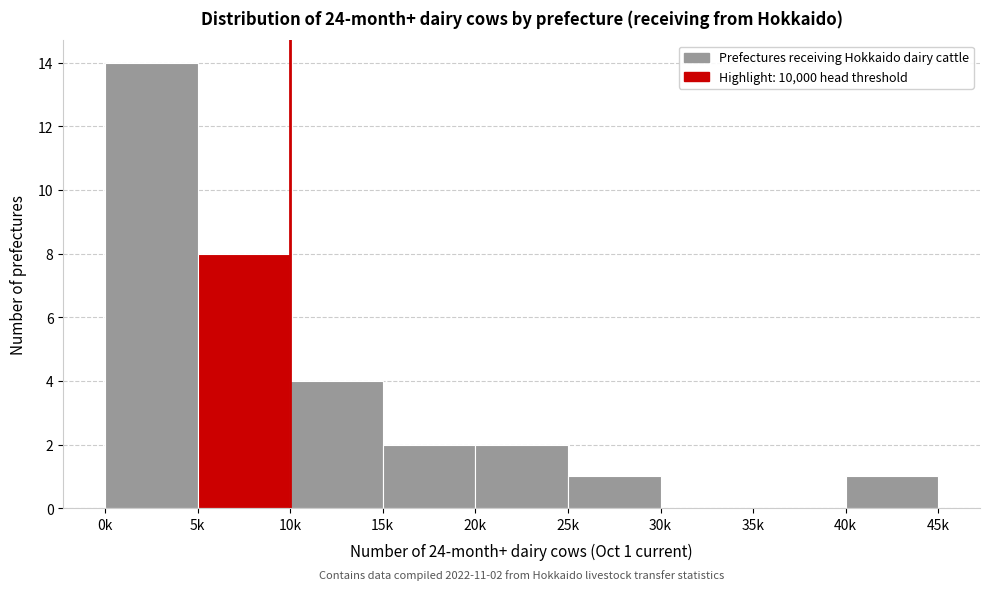

Reading right to left, what are all the values shown in this chart?

40k=1	35k=0	30k=0	25k=1	20k=2	15k=2	10k=4	5k=8	0k=14